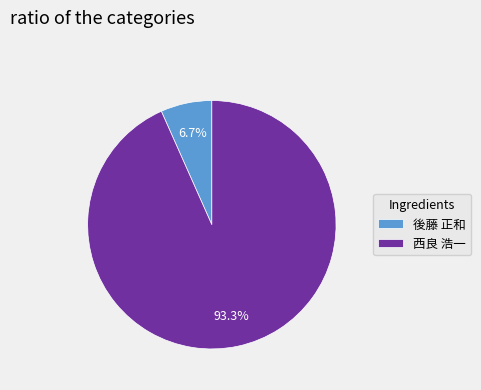

Count the number of slices in the pie.

2